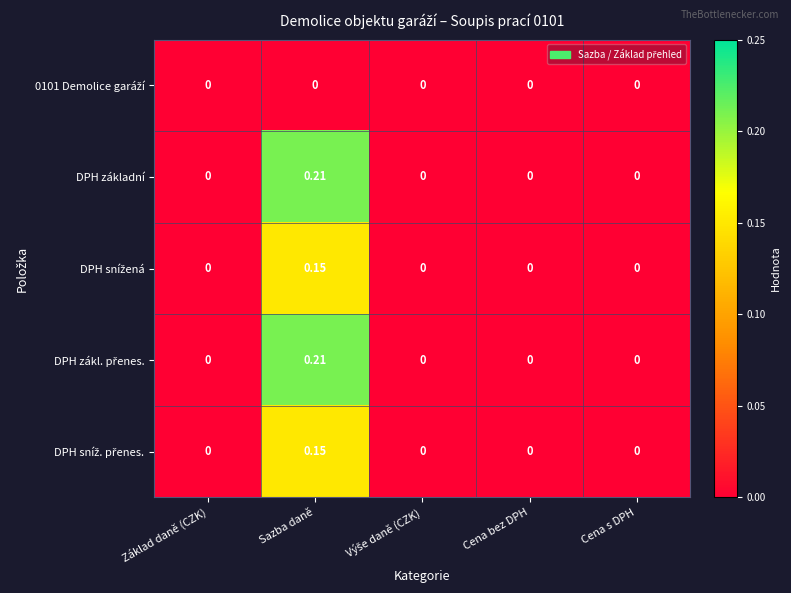

At which category is the sum across all series the highest?

Sazba daně